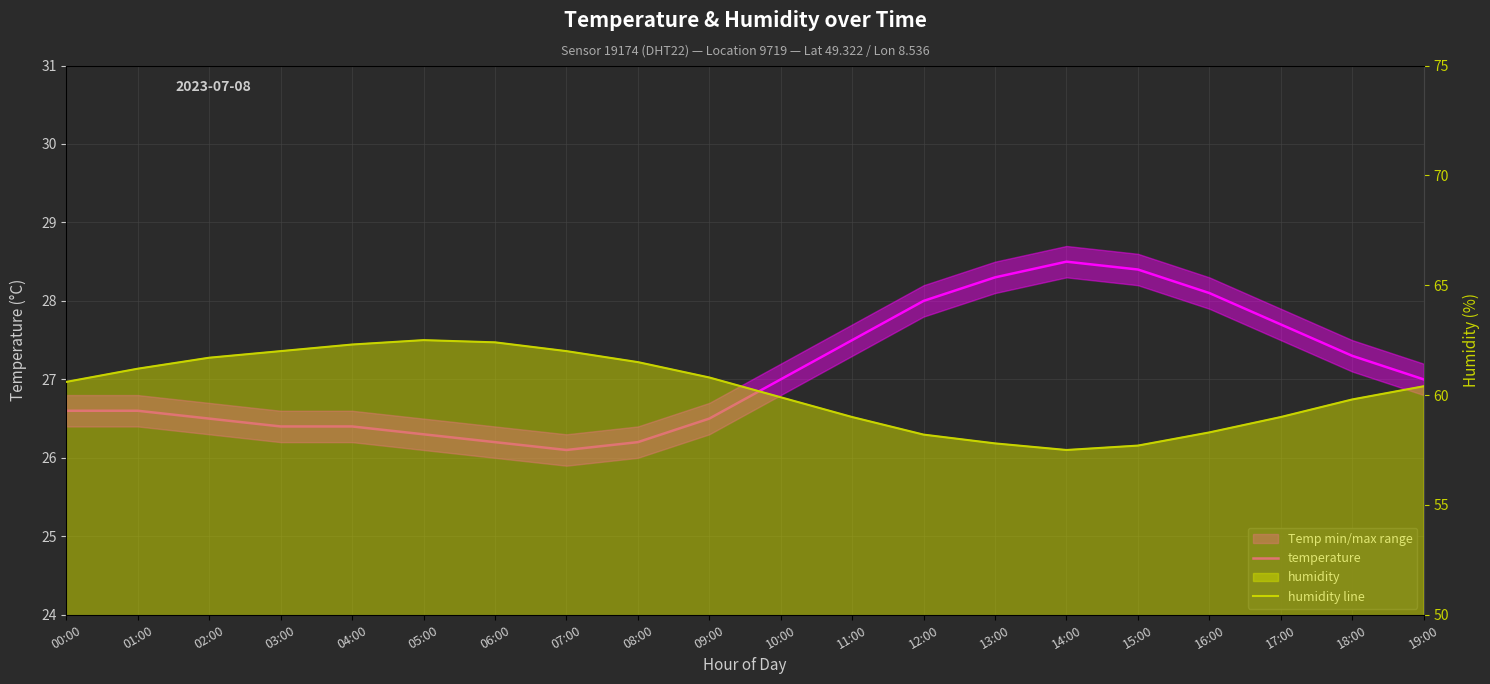

Reading right to left, what are all the values shown in this chart?

temperature: 19:00=27.0	18:00=27.3	17:00=27.7	16:00=28.1	15:00=28.4	14:00=28.5	13:00=28.3	12:00=28.0	11:00=27.5	10:00=27.0	09:00=26.5	08:00=26.2	07:00=26.1	06:00=26.2	05:00=26.3	04:00=26.4	03:00=26.4	02:00=26.5	01:00=26.6	00:00=26.6
humidity line: 19:00=60.4	18:00=59.8	17:00=59.0	16:00=58.3	15:00=57.7	14:00=57.5	13:00=57.8	12:00=58.2	11:00=59.0	10:00=59.9	09:00=60.8	08:00=61.5	07:00=62.0	06:00=62.4	05:00=62.5	04:00=62.3	03:00=62.0	02:00=61.7	01:00=61.2	00:00=60.6